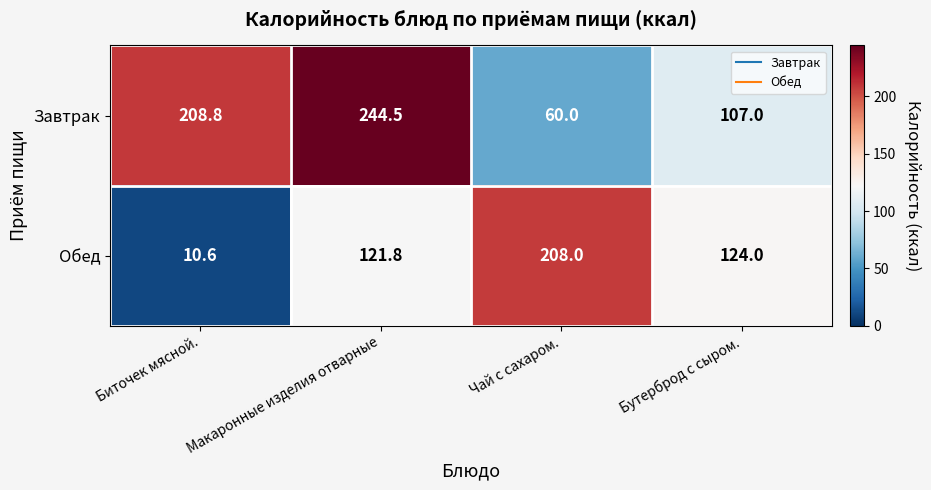

Rank the series by their average value, from highest to lowest.

Завтрак, Обед